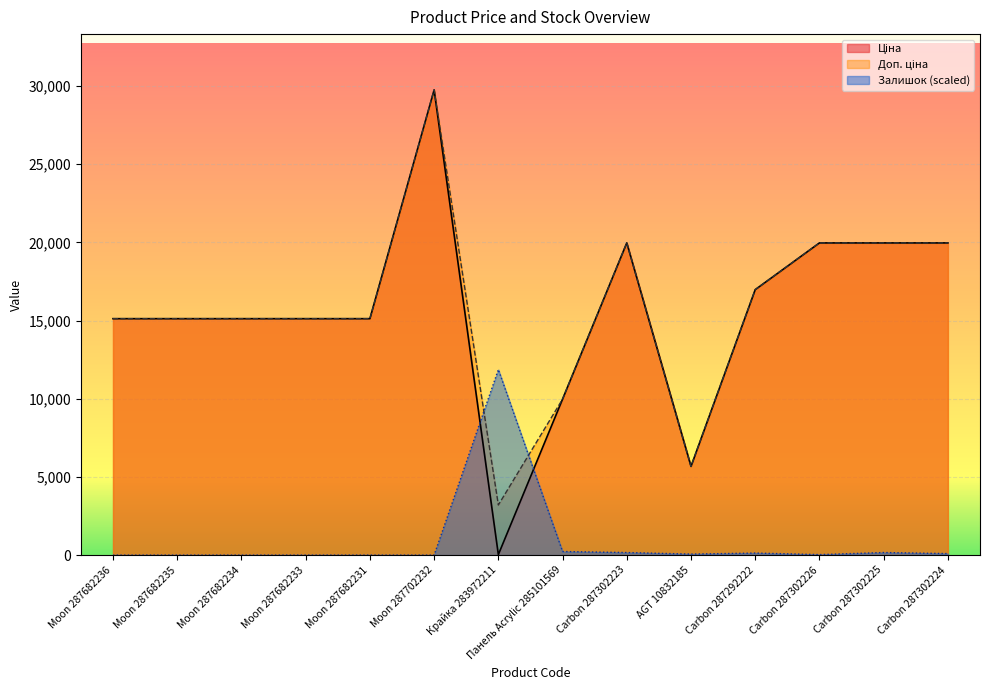

True or false: Доп. ціна has a value of 19964.2 at Carbon 287302224.

True